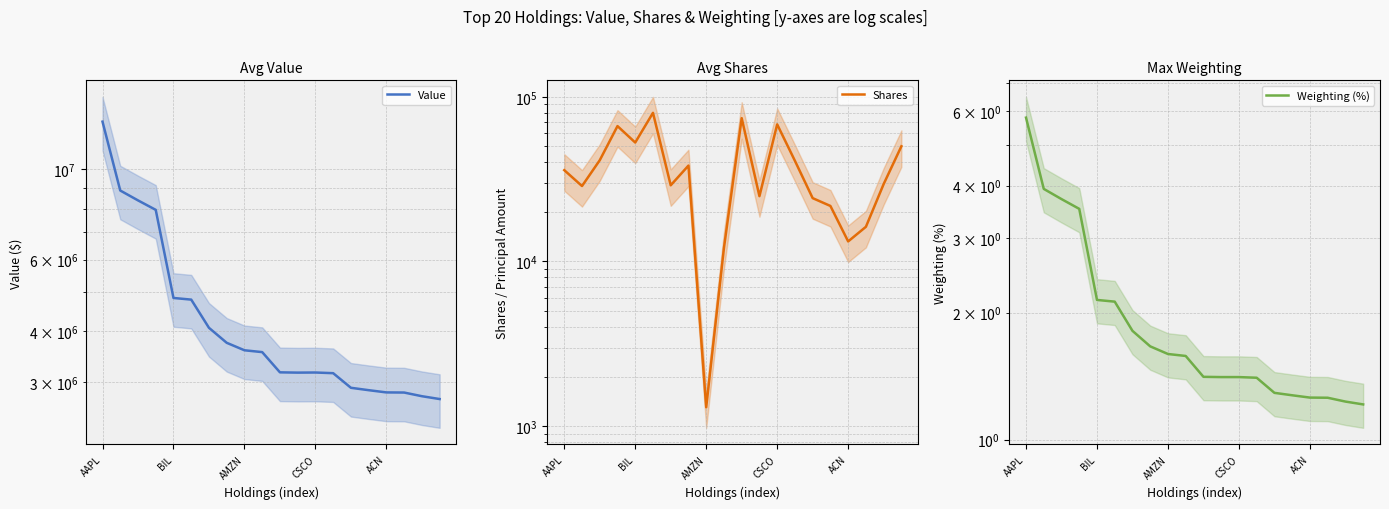

Is the value of Shares at 10 greater than the value of Weighting (%) at CSCO?

Yes